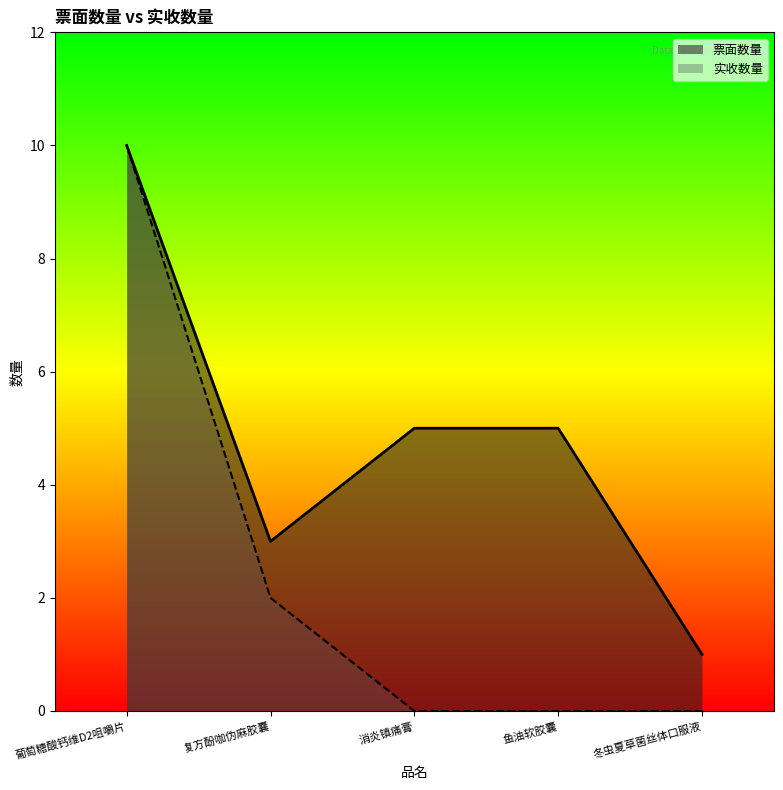

What is the difference between the 实收数量 values at 复方酚咖伪麻胶囊 and 鱼油软胶囊?

2